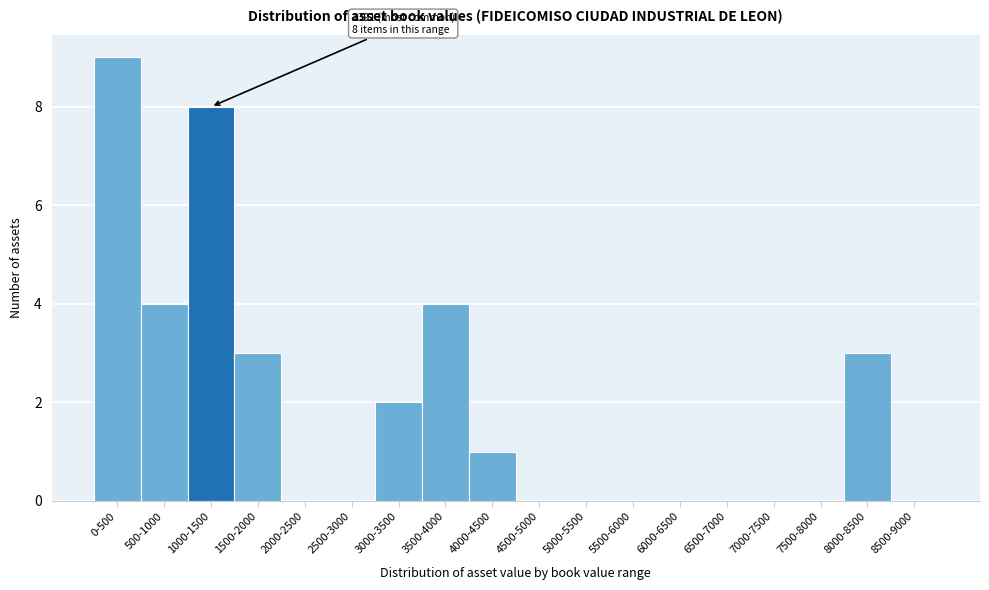

Reading right to left, what are all the values shown in this chart?

8500-9000=0	8000-8500=3	7500-8000=0	7000-7500=0	6500-7000=0	6000-6500=0	5500-6000=0	5000-5500=0	4500-5000=0	4000-4500=1	3500-4000=4	3000-3500=2	2500-3000=0	2000-2500=0	1500-2000=3	1000-1500=8	500-1000=4	0-500=9